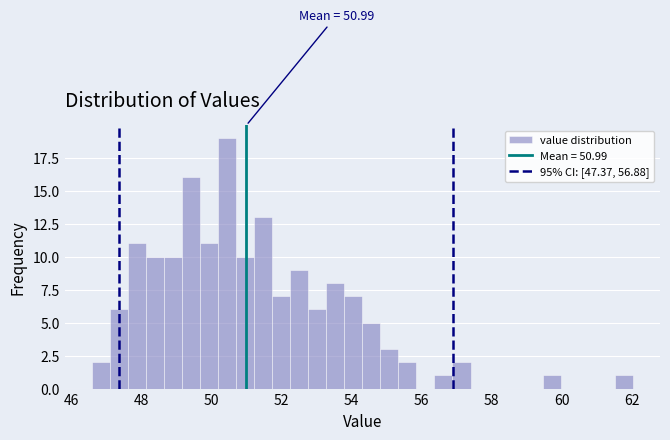

Around what value on the x-axis is the tallest bar? Give the approximate position of its centre, as read against the axis.

50.4